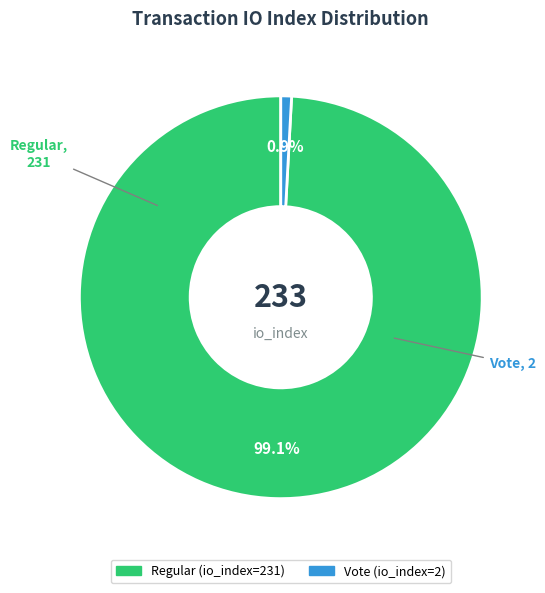

To the nearest percent, what portion does Regular represent?

99%